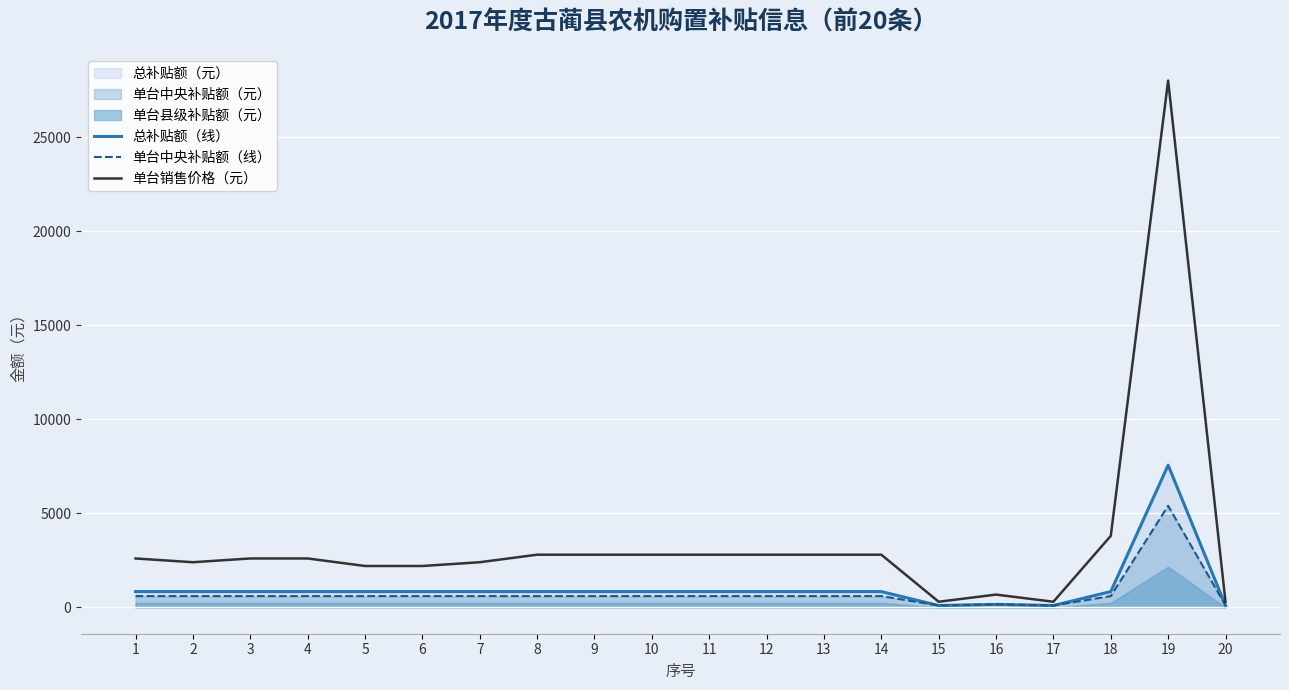

Reading right to left, what are all the values shown in this chart?

总补贴额（线）: 100	7560	840	100	160	100	840	840	840	840	840	840	840	840	840	840	840	840	840	840
单台中央补贴额（线）: 100	5400	600	100	160	100	600	600	600	600	600	600	600	600	600	600	600	600	600	600
单台销售价格（元）: 300	28000	3800	300	680	300	2800	2800	2800	2800	2800	2800	2800	2400	2200	2200	2600	2600	2400	2600